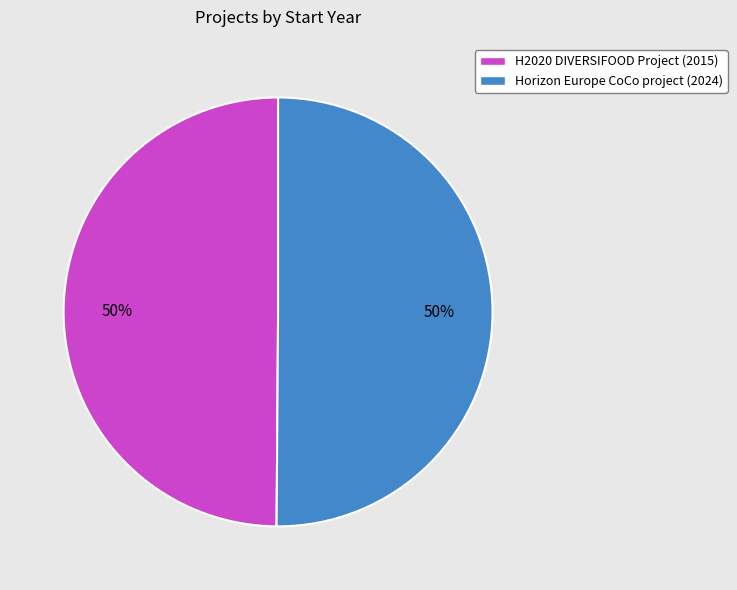

To the nearest percent, what is the combined percentage of H2020 DIVERSIFOOD Project and Horizon Europe CoCo project?

100%